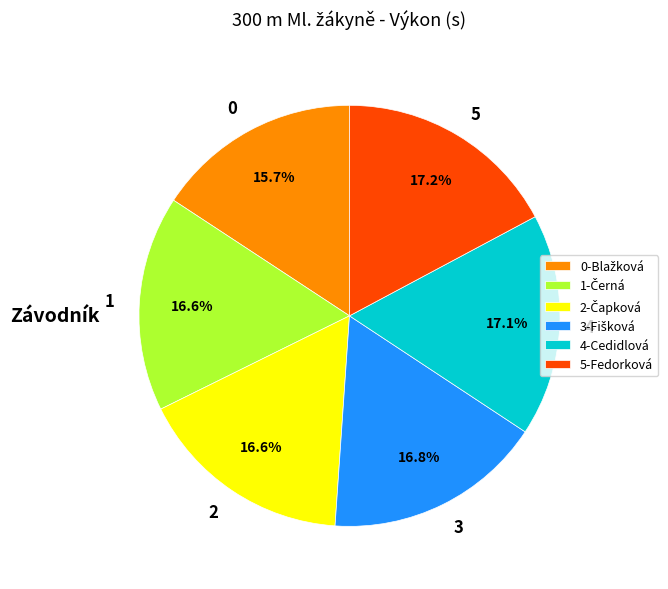

Is there any slice that represents more than half of the pie?

No